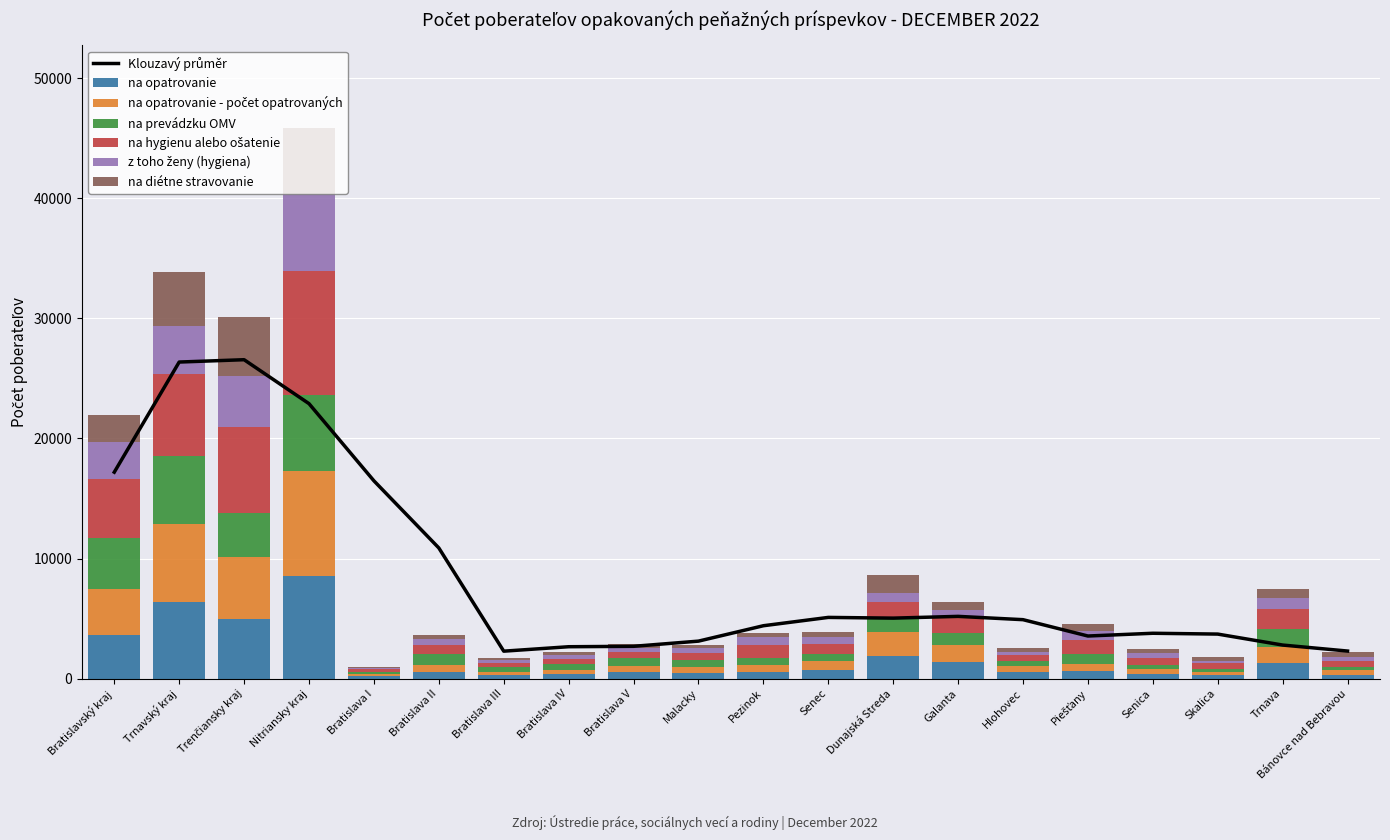

What is the spread (max minus min) of values at Skalica?

191